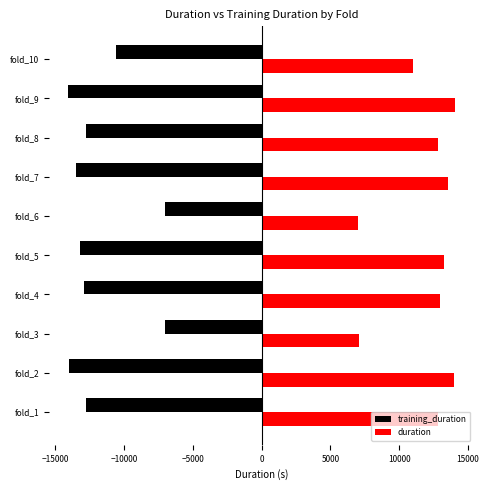

Which series has the largest total across all categories?

duration